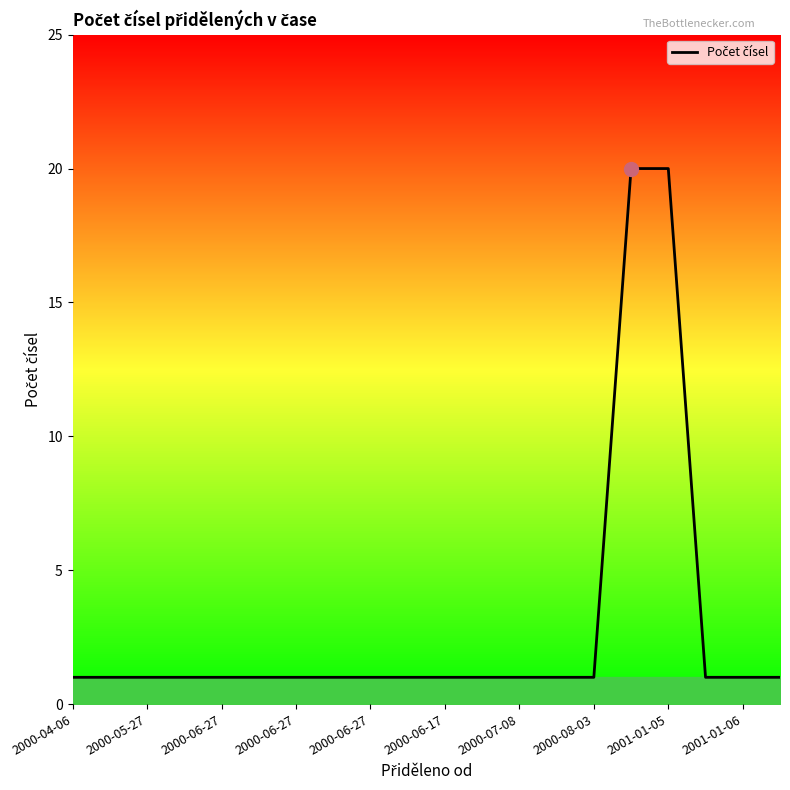

At which category does the chart reach its minimum across all series?

2000-04-06